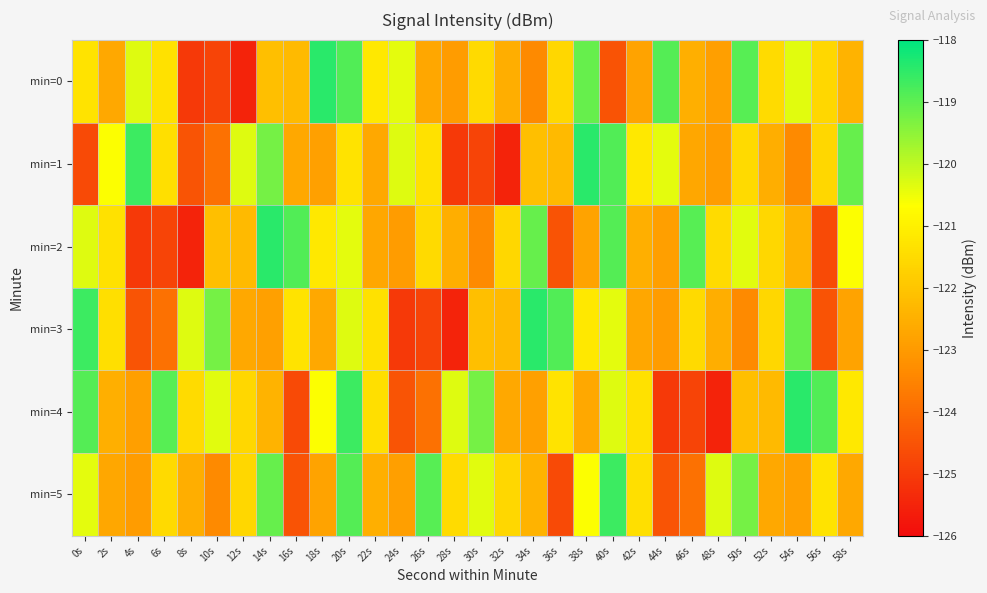

Rank the series by their average value, from highest to lowest.

min=4, min=5, min=0, min=2, min=1, min=3